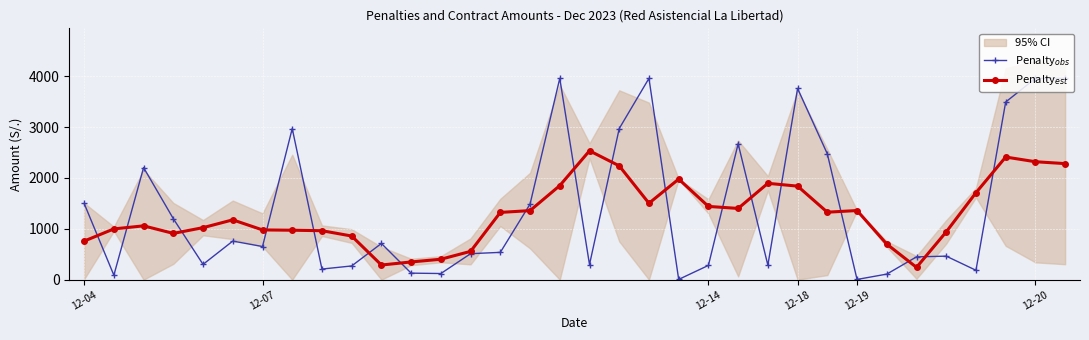

True or false: Penalty$_{est}$ has more than 0 points higher than both neighbors.

True